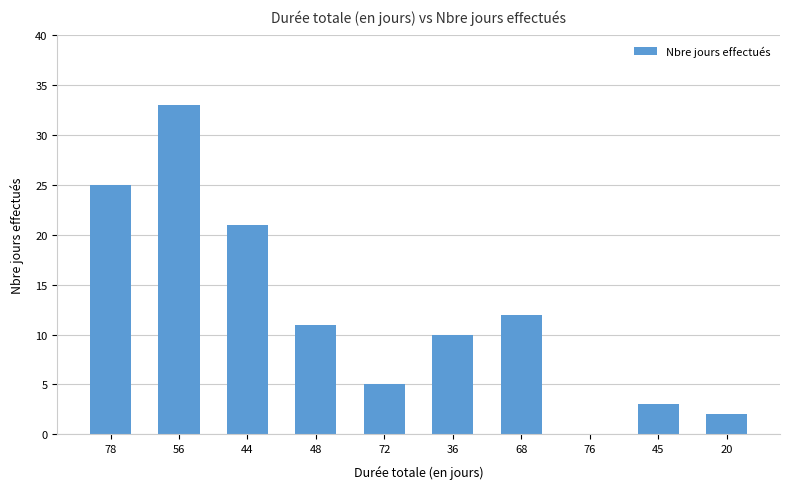

What is the change in value from 76 to 45?

+3